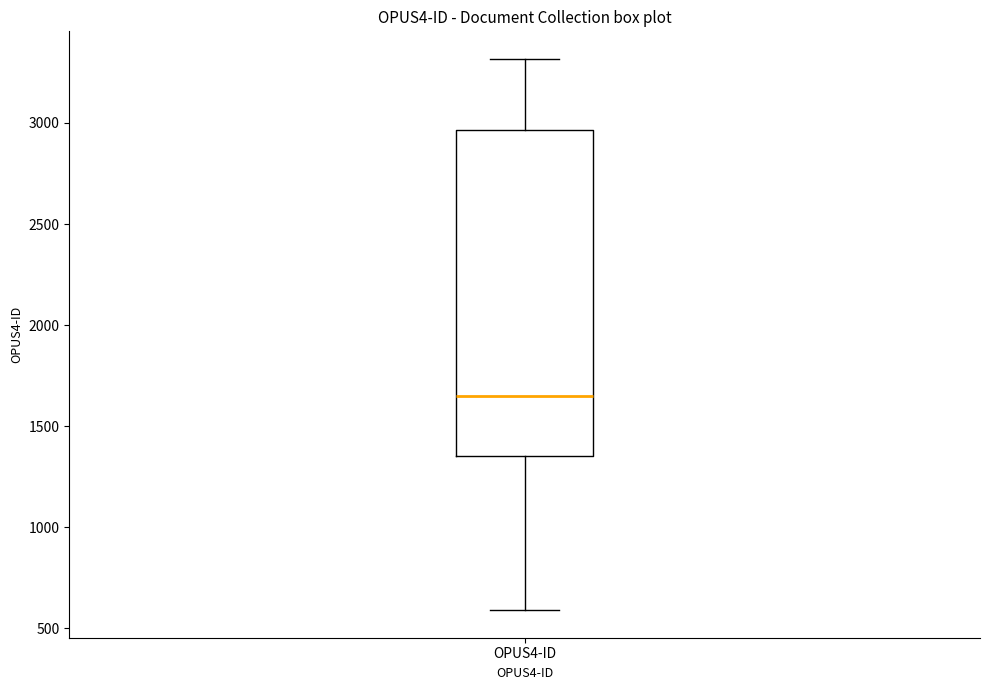

Where does the upper whisker of the box for OPUS4-ID end on the y-axis? The values are not printed on the chart, so give them approximately, as read against the axis.

3300